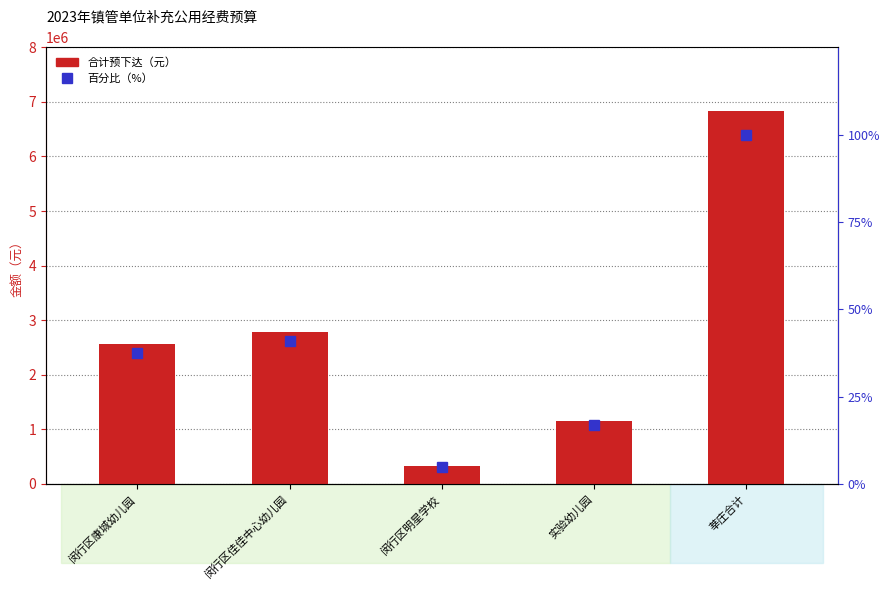

How many data points in 合计预下达 are less than 2558090?

2